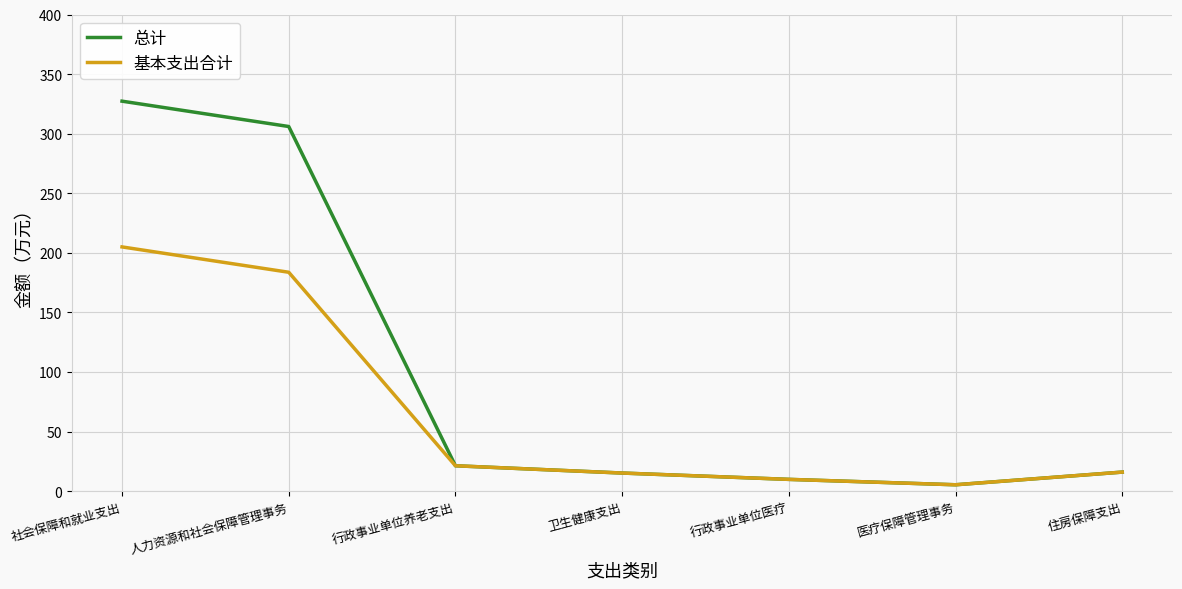

True or false: 基本支出合计 has a value of 9.8 at 行政事业单位医疗.

True